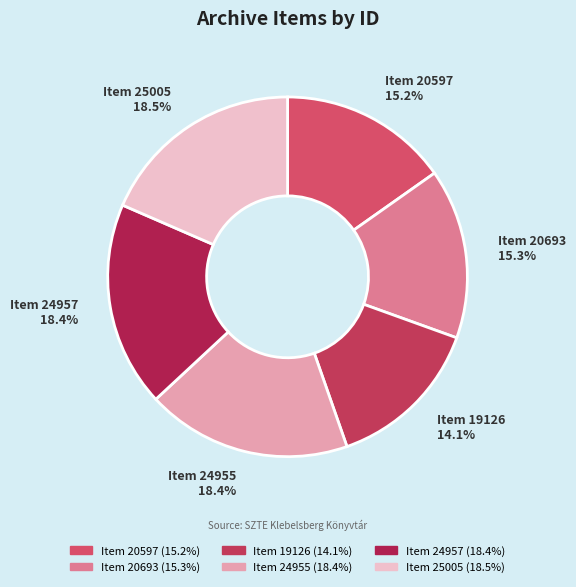

How many segments does this pie chart have?

6